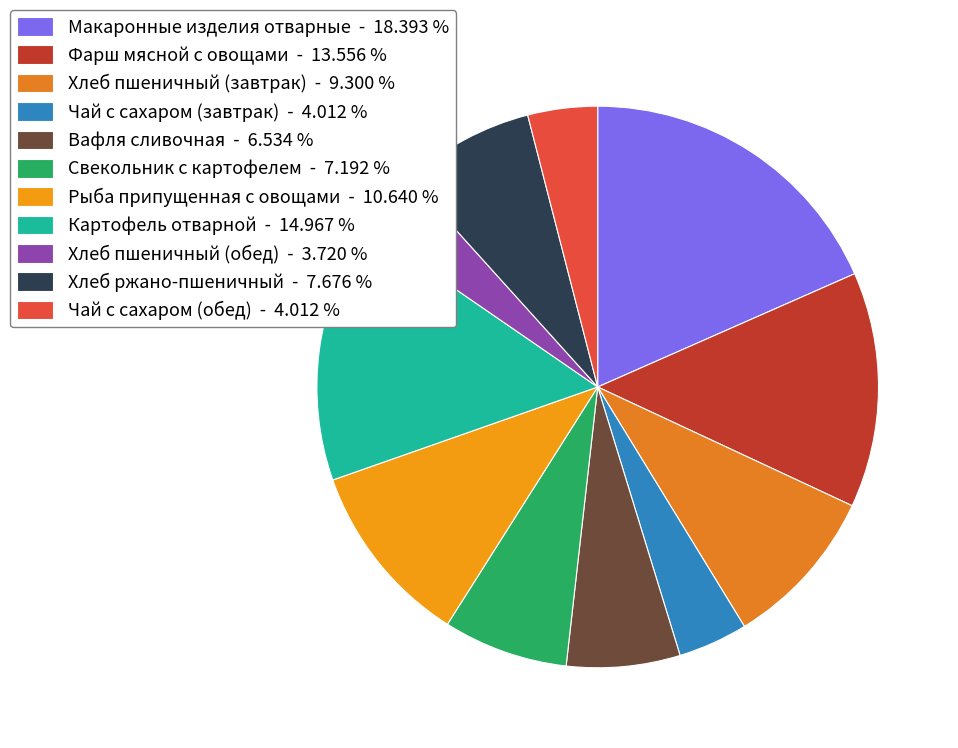

What percentage do Хлеб пшеничный (завтрак) and Макаронные изделия отварные together represent?

27.7%